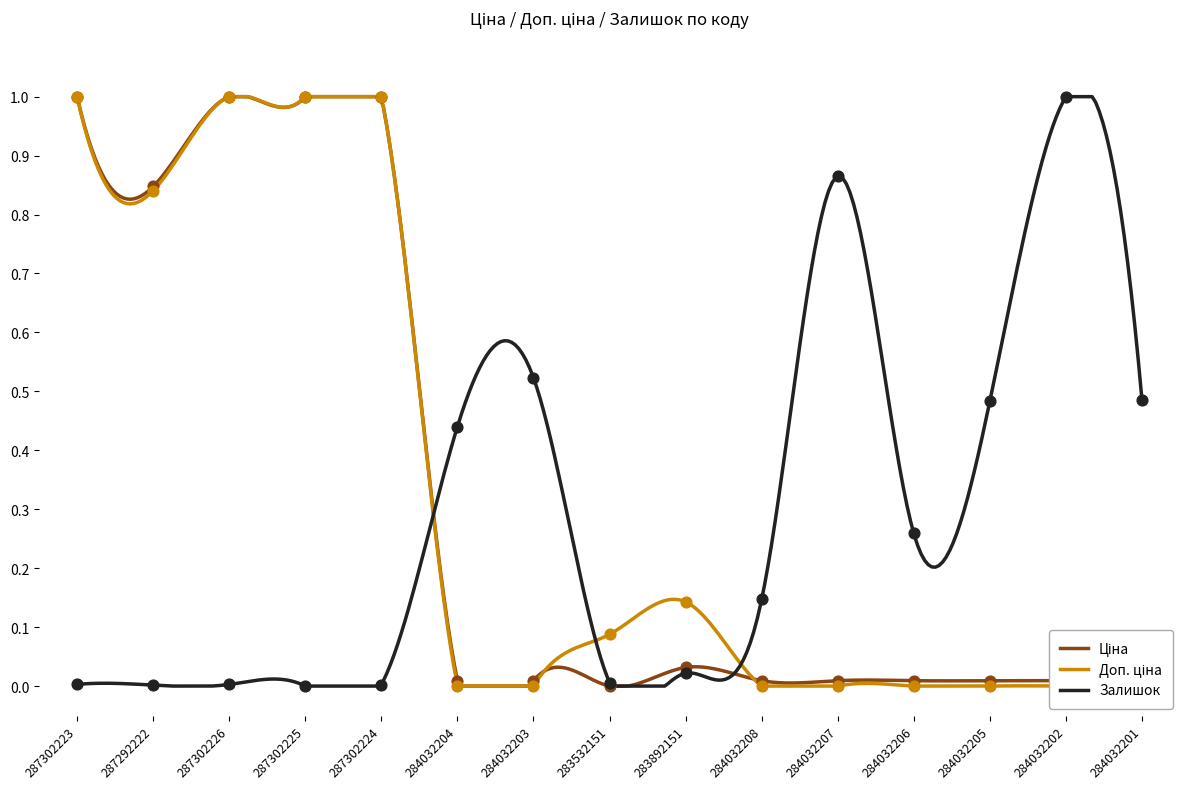

At how many categories does at least one series exceed 0?

15